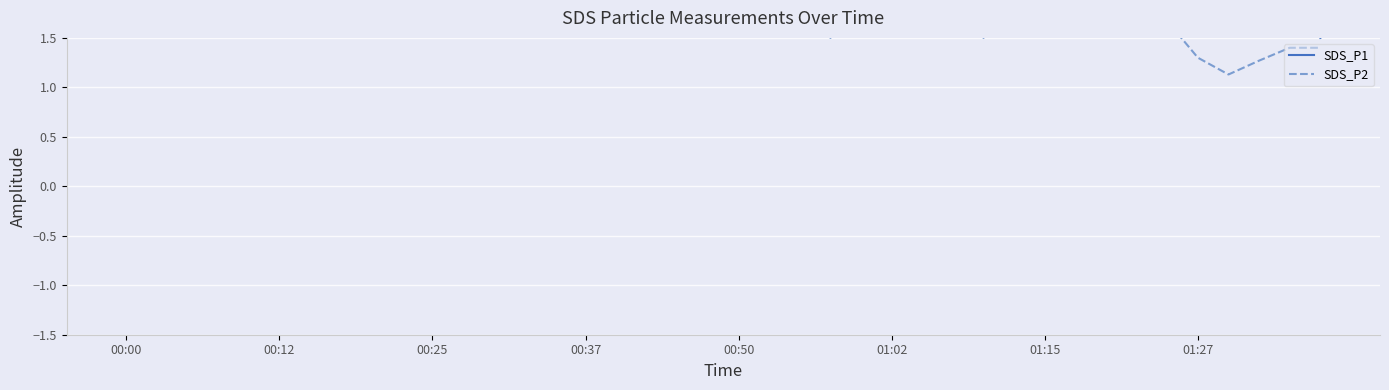

List the series in order of their overall mean, highest first.

SDS_P1, SDS_P2